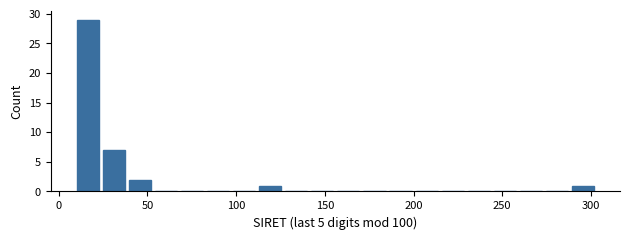

Read against the x-axis, roughly where is the centre of the tallest bar?

15